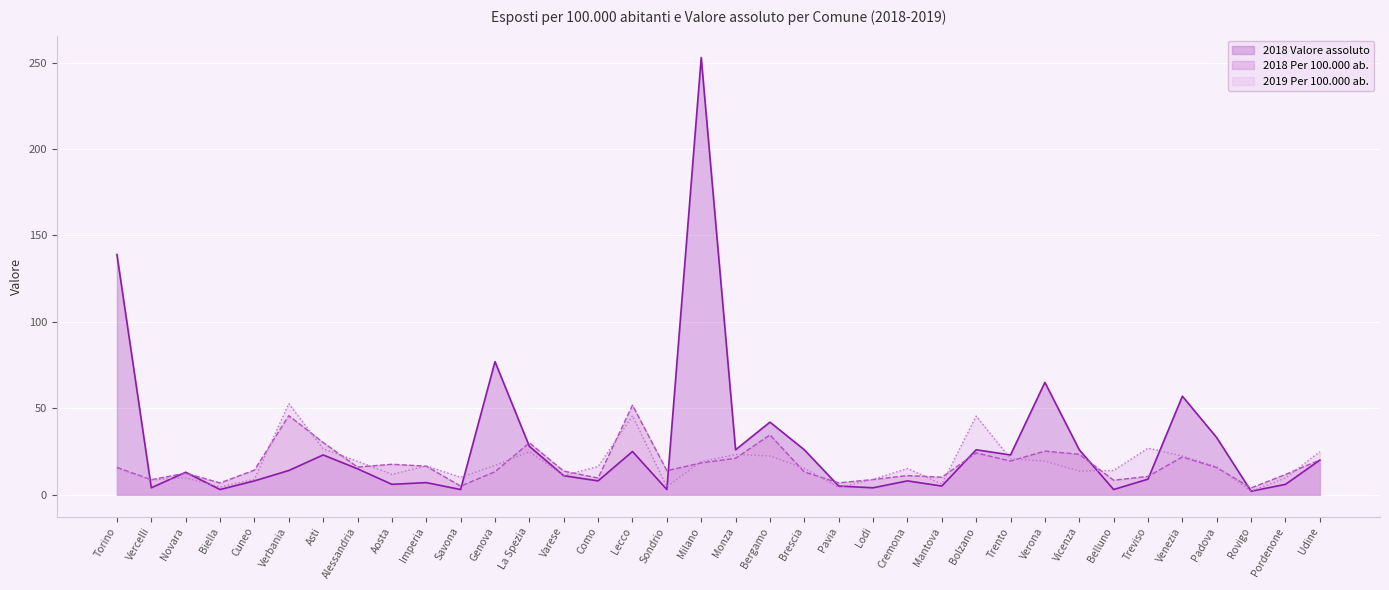

What is the greatest value displayed?

253.0